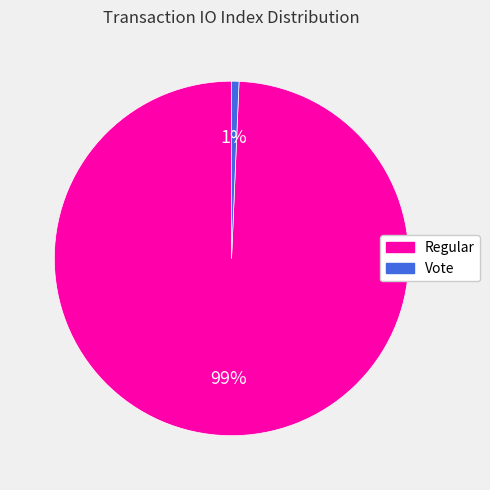

Which slice is the largest?

Regular